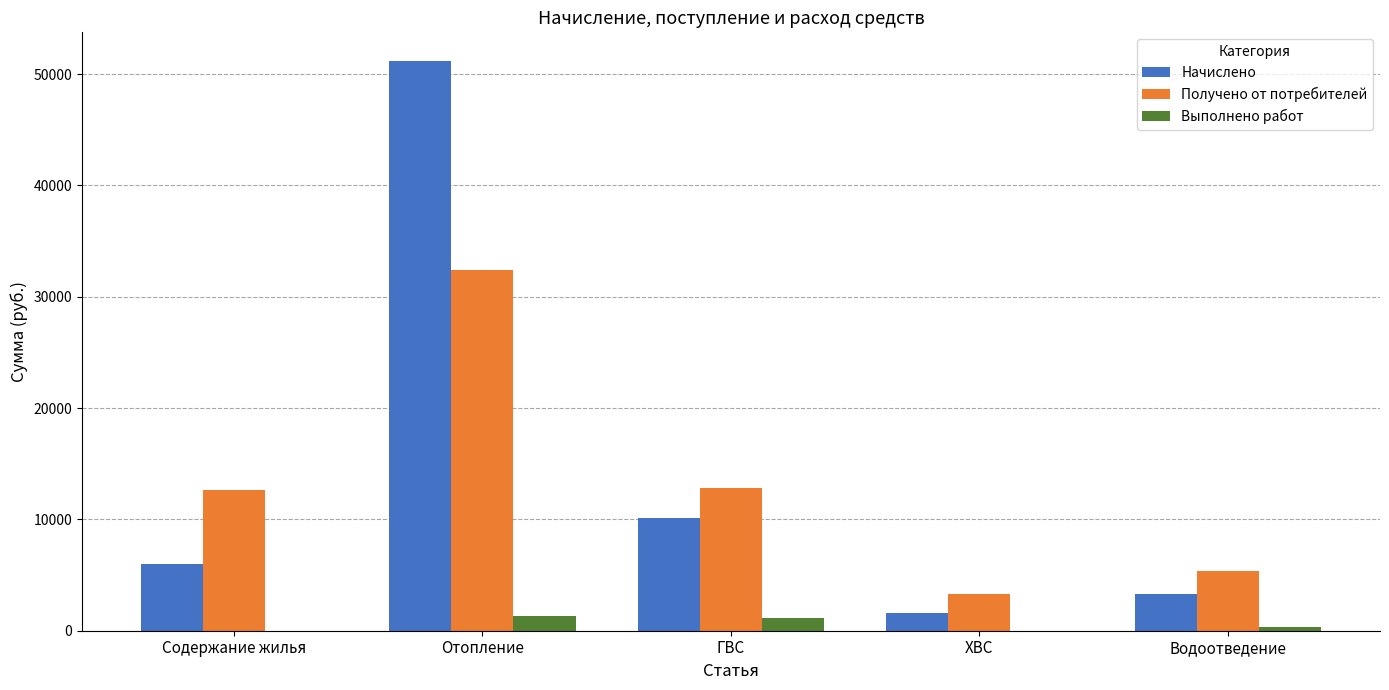

What is the total value across all series at ГВС?

24171.1